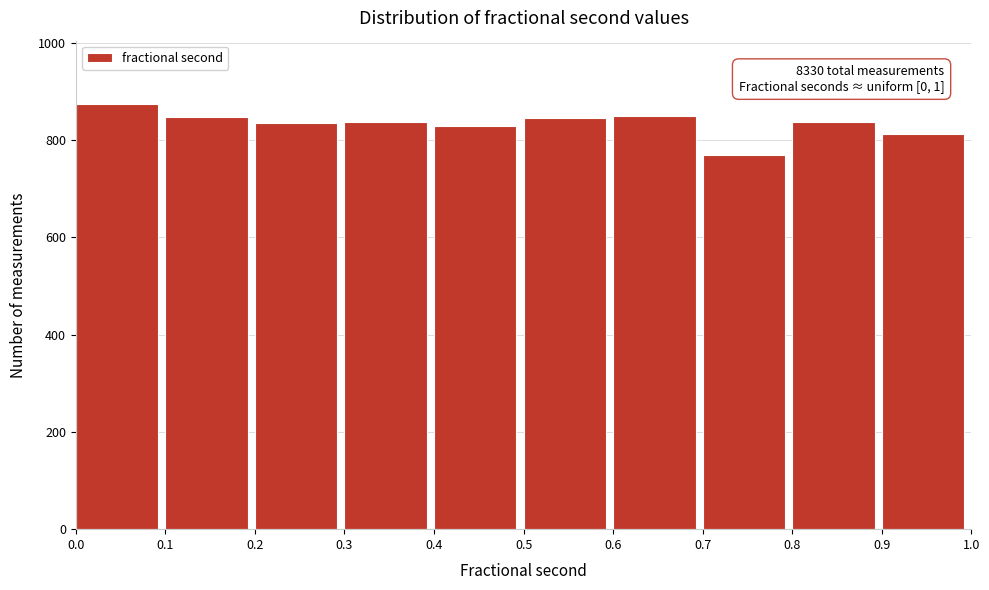

Which range on the x-axis has the tallest bar?

0.0 to 0.1